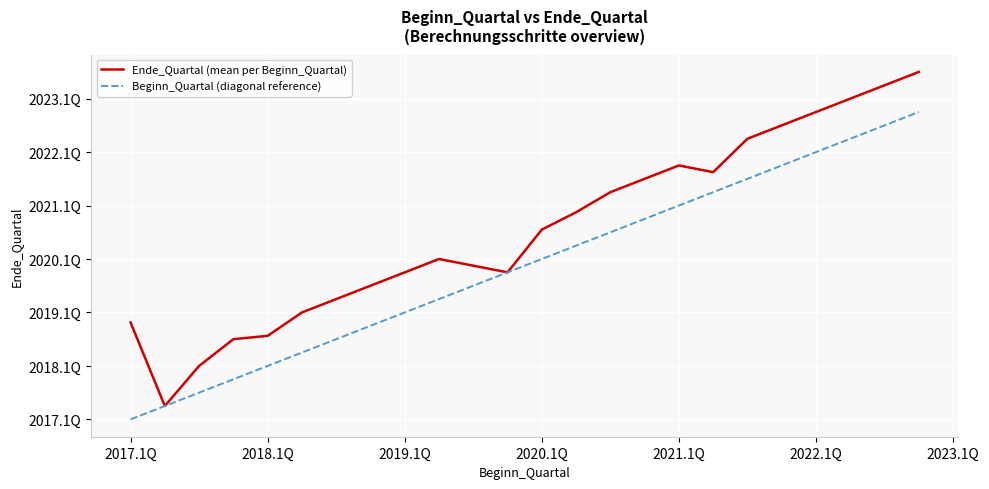

True or false: Ende_Quartal (mean per Beginn_Quartal) and Beginn_Quartal (diagonal reference) intersect in this chart.

False